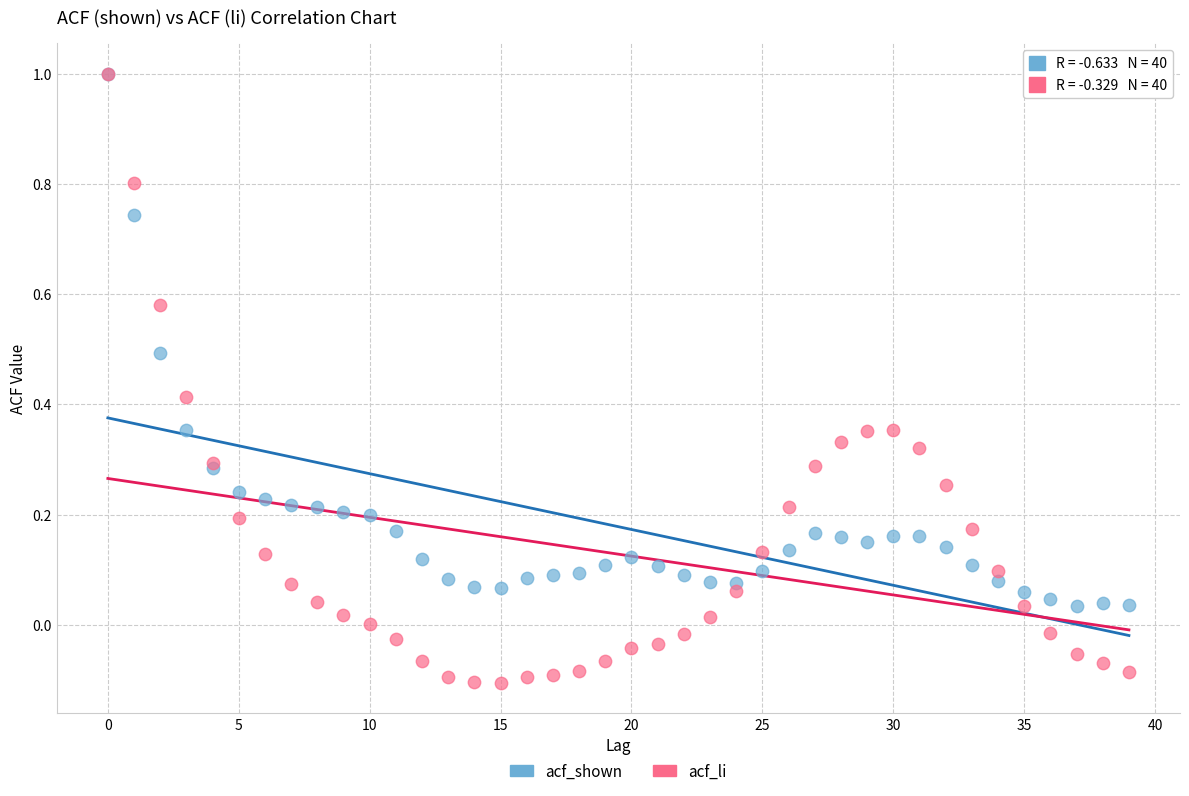

What are all the series names shown in the legend?

acf_shown, acf_li